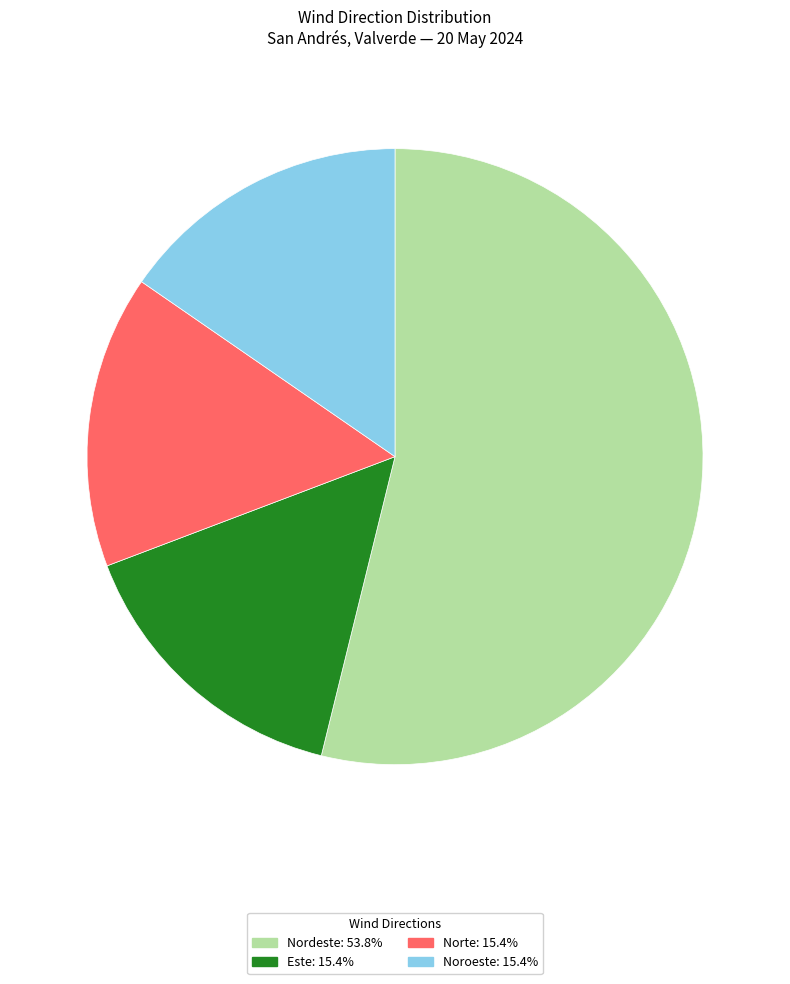

What is the ratio of the value at Este: 15.4% to the value at Nordeste: 53.8%?

0.3